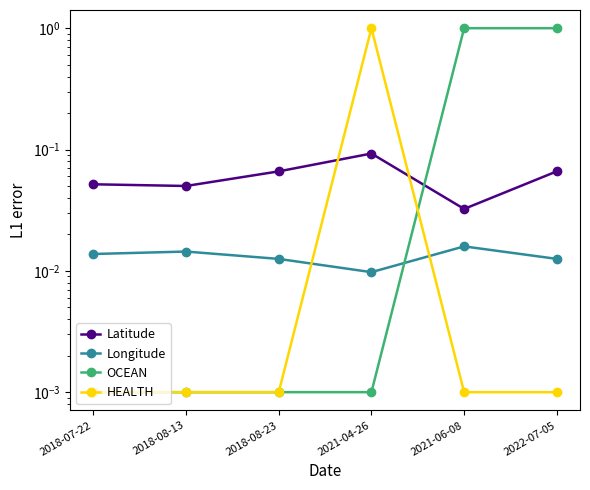

What position from the left is 2021-04-26?

4